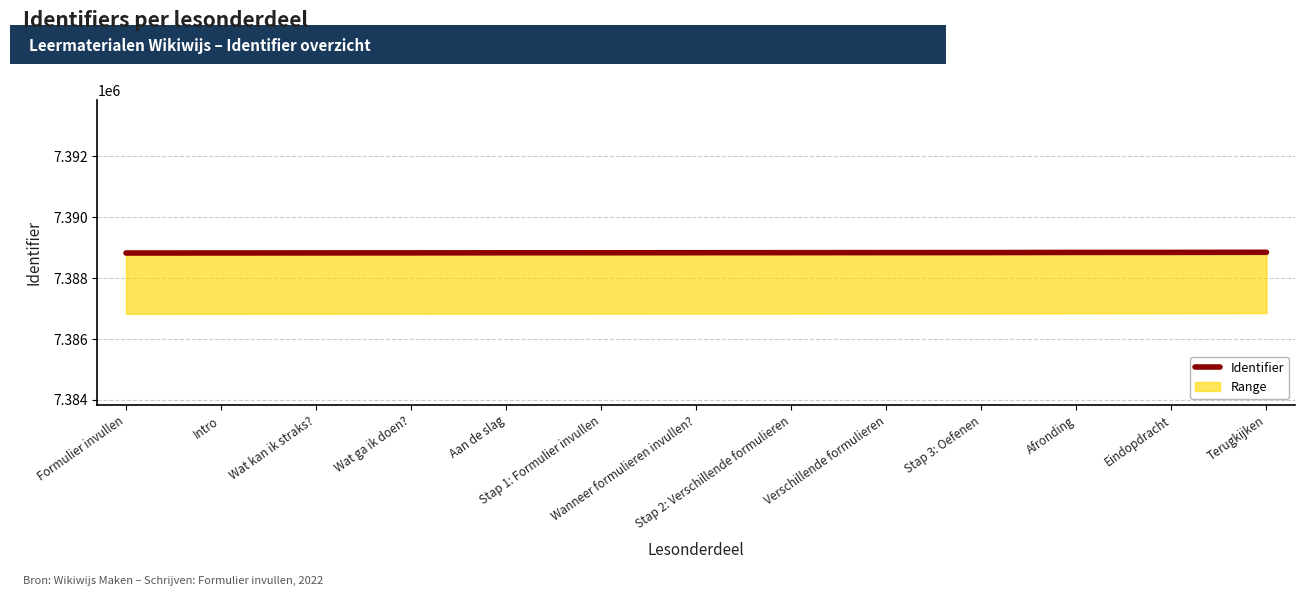

Count the number of categories in the chart.

13